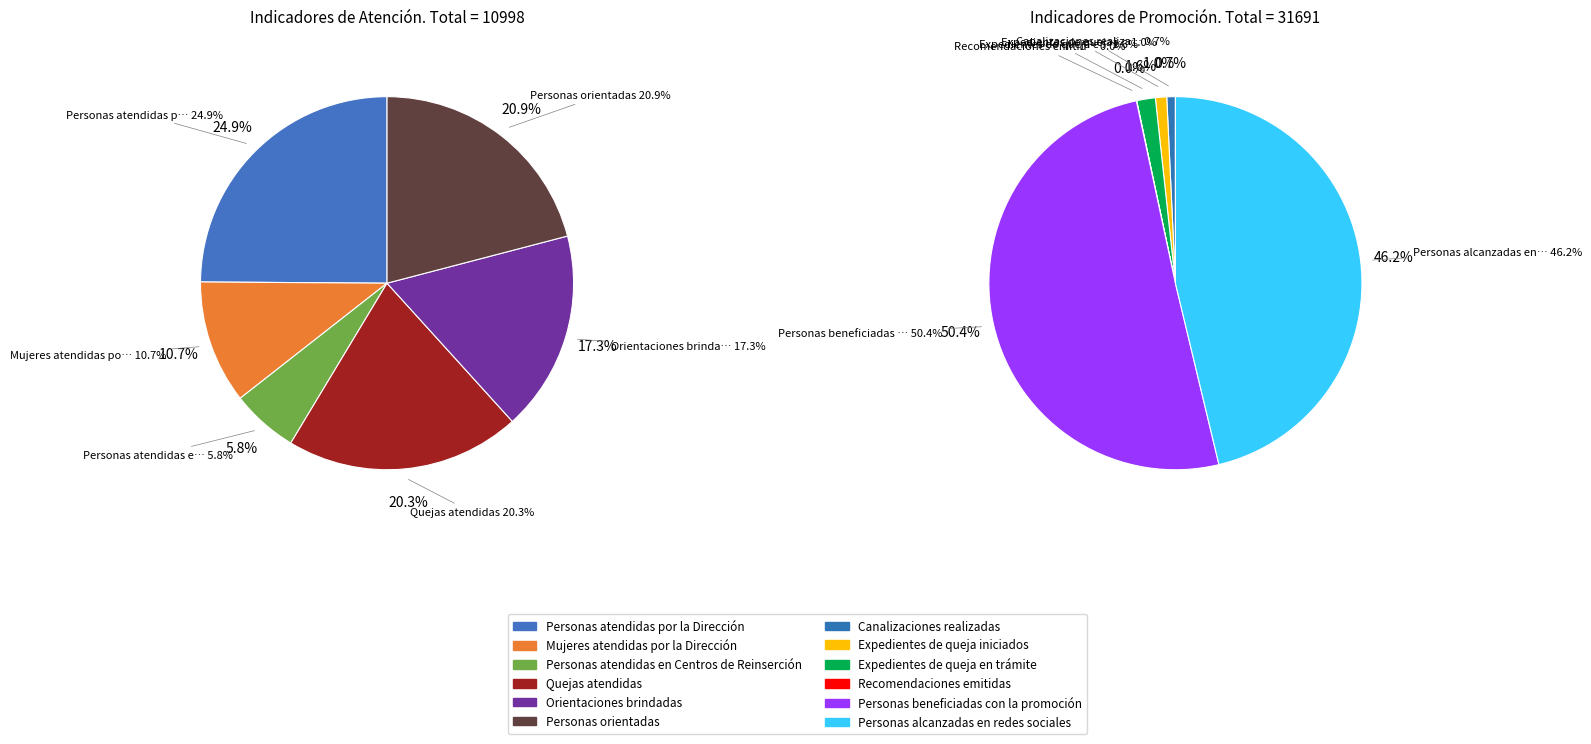

How much of the chart is everything except Recomendaciones emitidas?

100.0%